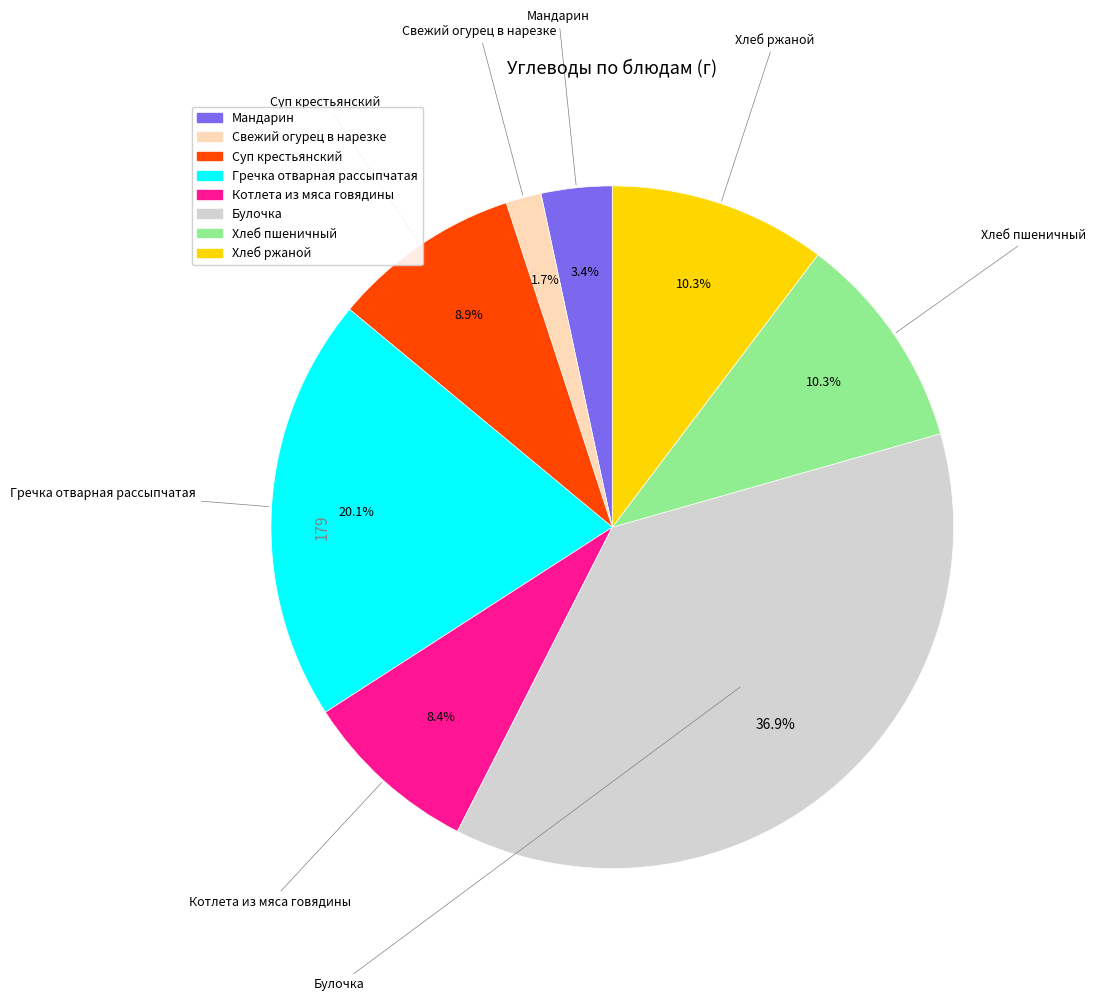

How many slices are in this pie chart?

8